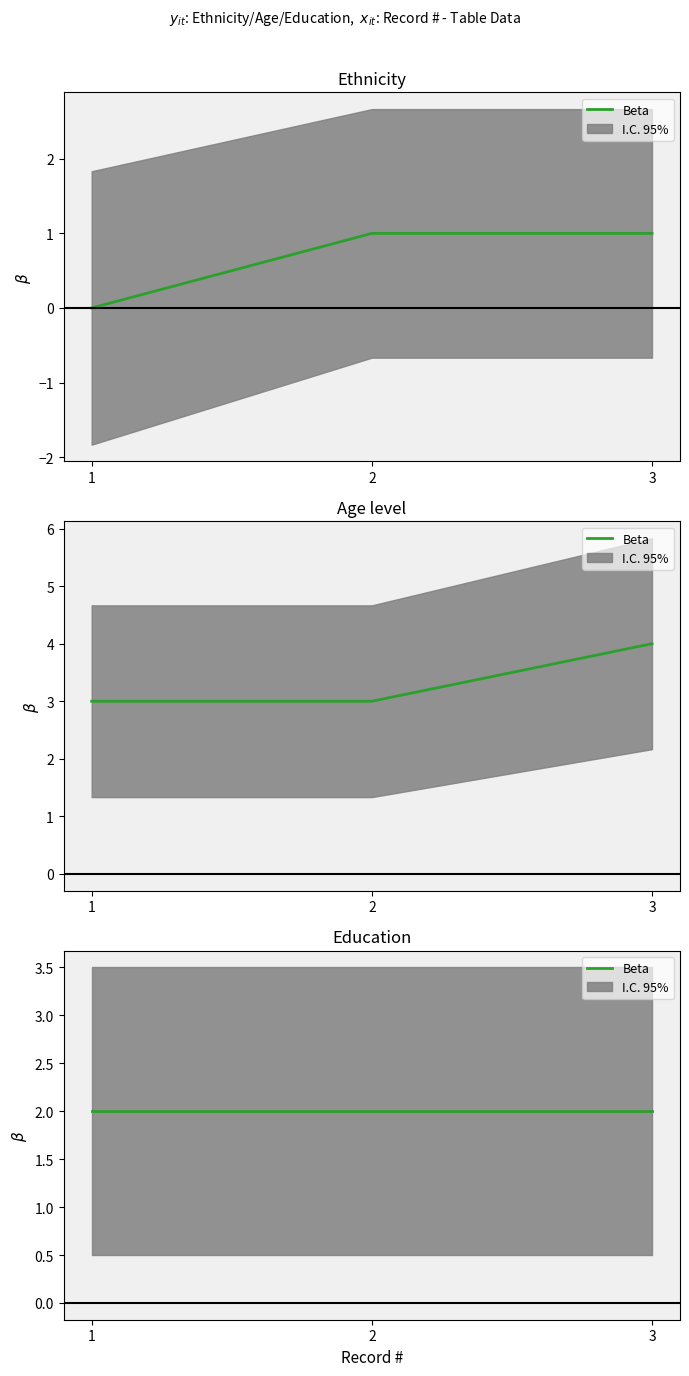

What value does the Ethnicity series have at 2?

1